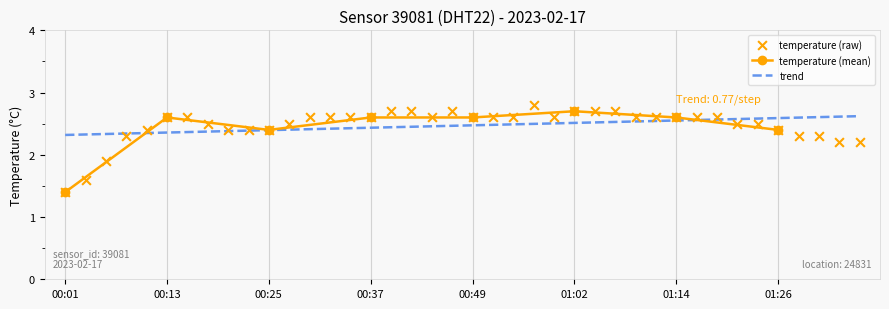

What is the ratio of the value at 00:35 to the value at 00:13?

1.0